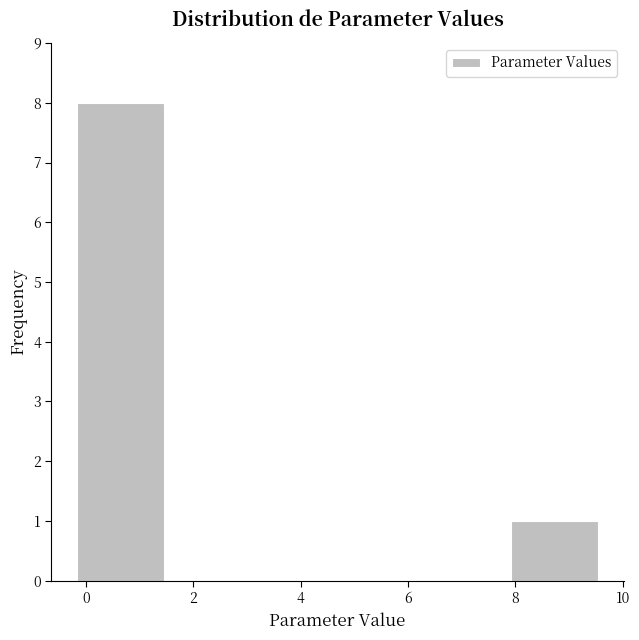

Which range on the x-axis has the tallest bar?

-0.2 to 1.4